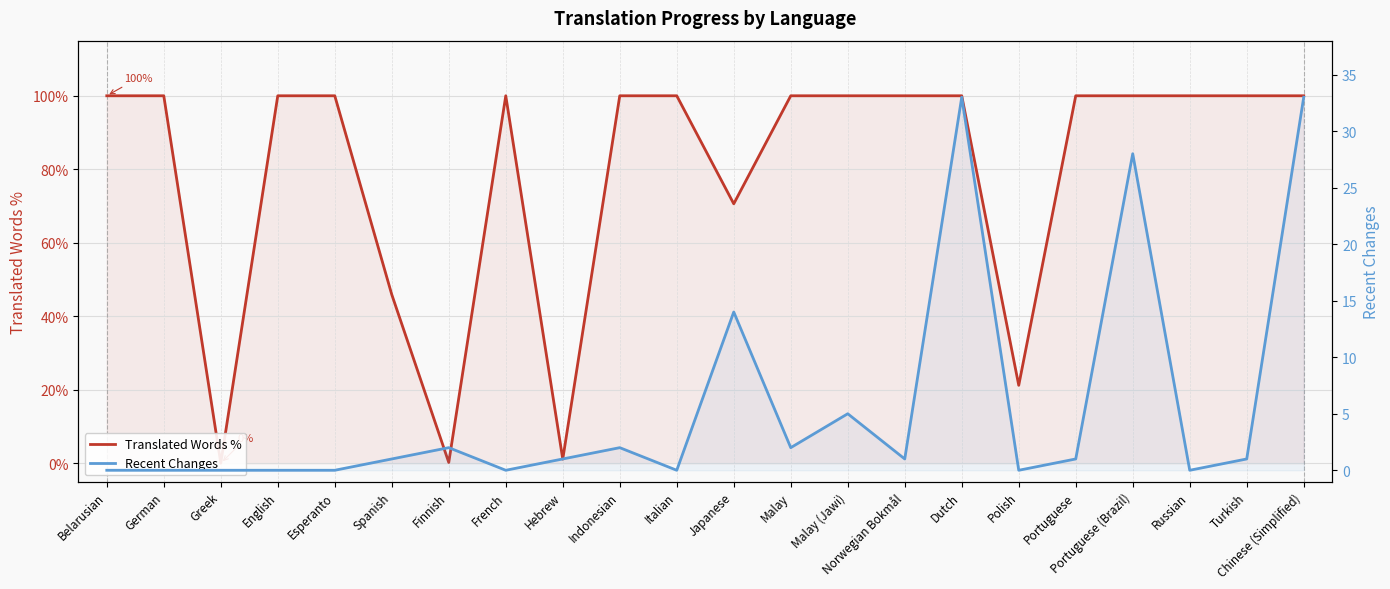

Which series ends up on top after the final intersection of Translated Words % and Recent Changes?

Translated Words %